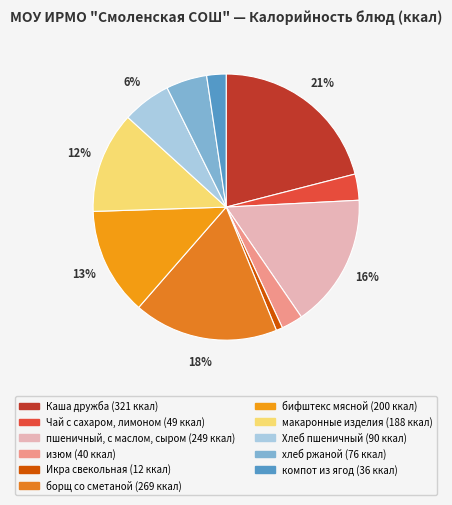

The изюм slice represents 3% of the pie. True or false?

True